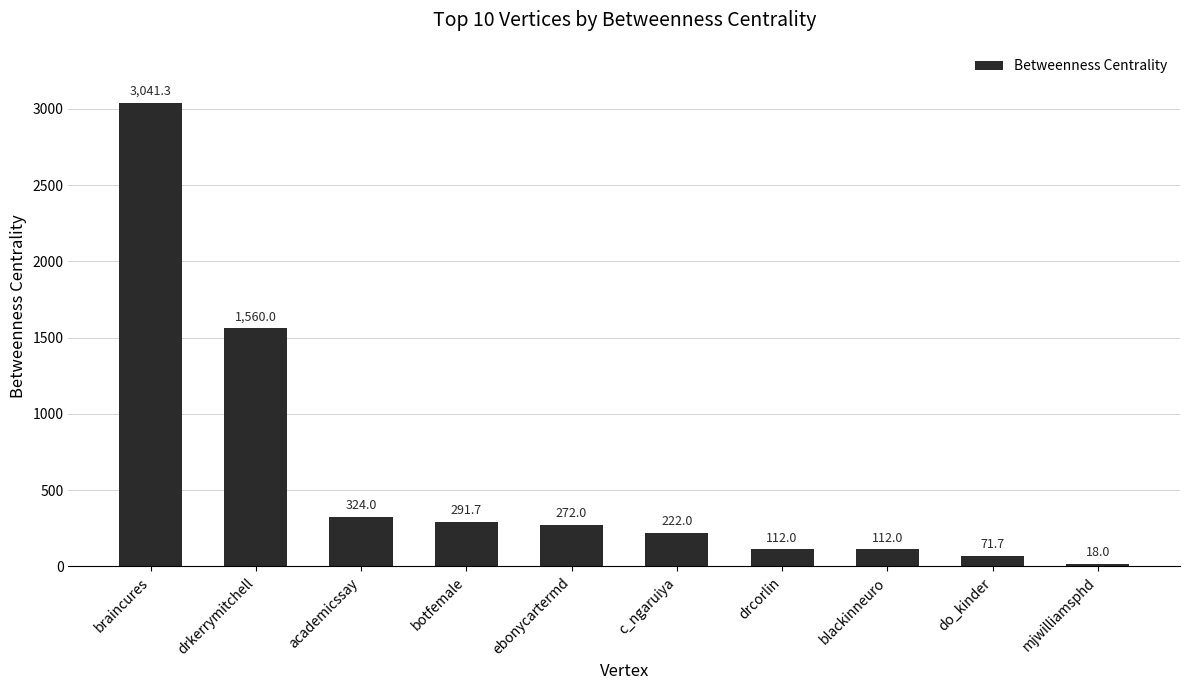

The value at c_ngaruiya is 222.0. True or false?

True